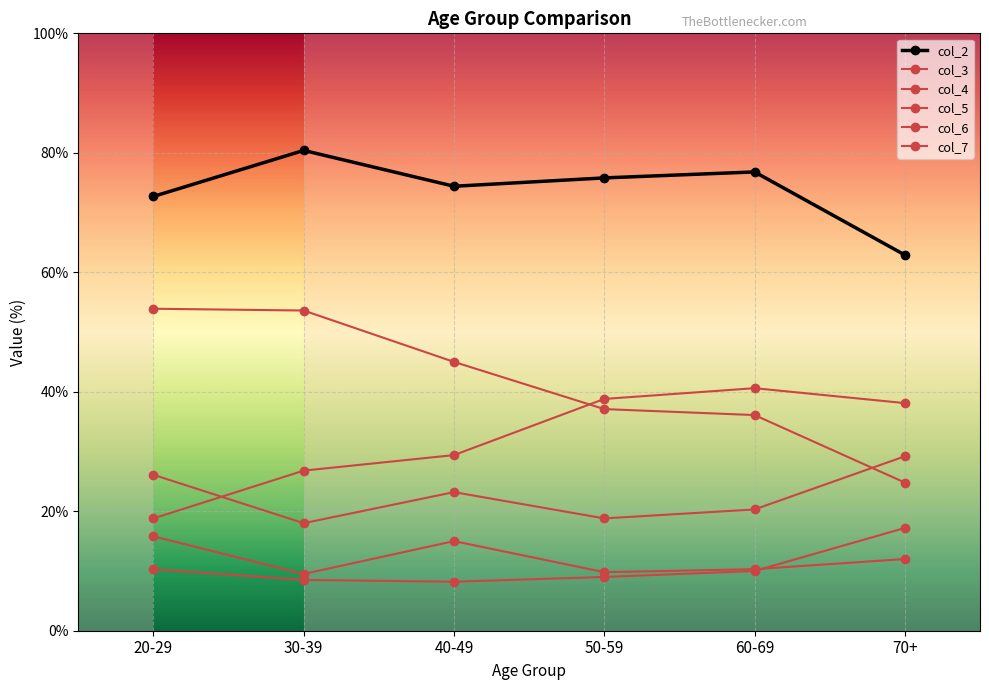

After their last crossing, which series has the higher values: col_6 or col_7?

col_7